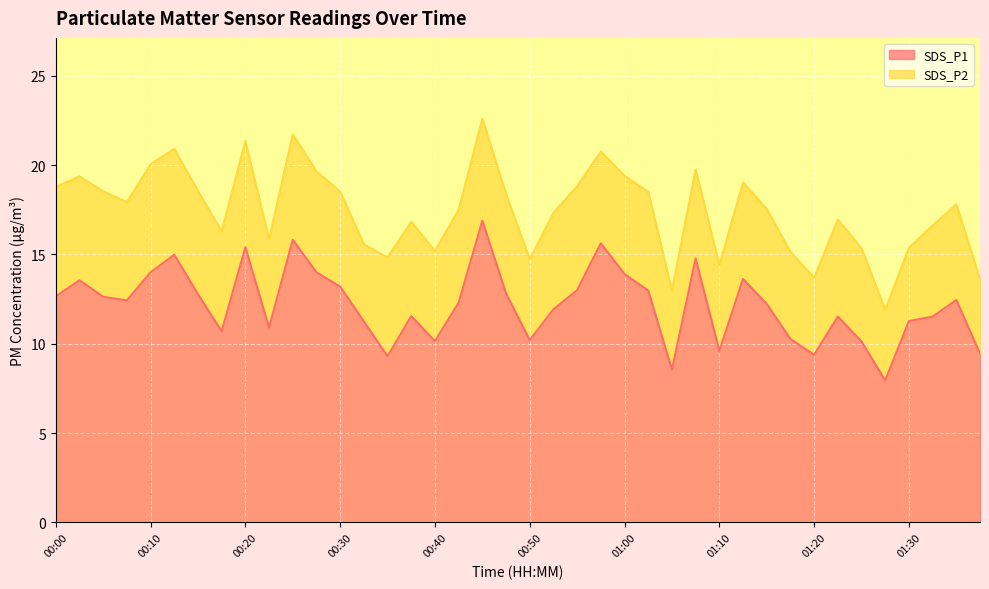

At which category is the sum across all series the highest?

18